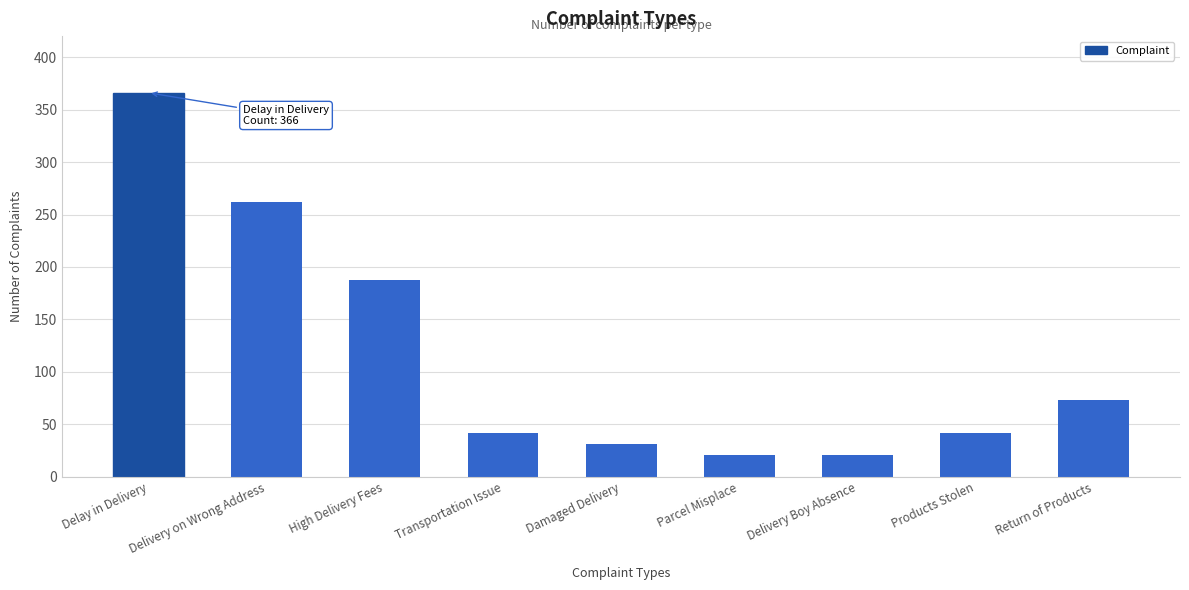

Between Transportation Issue and Delivery Boy Absence, which is larger?

Transportation Issue